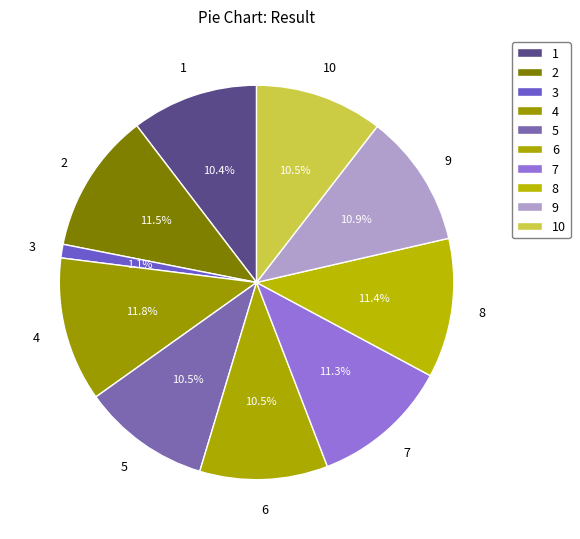

Between 1 and 4, which is larger?

4